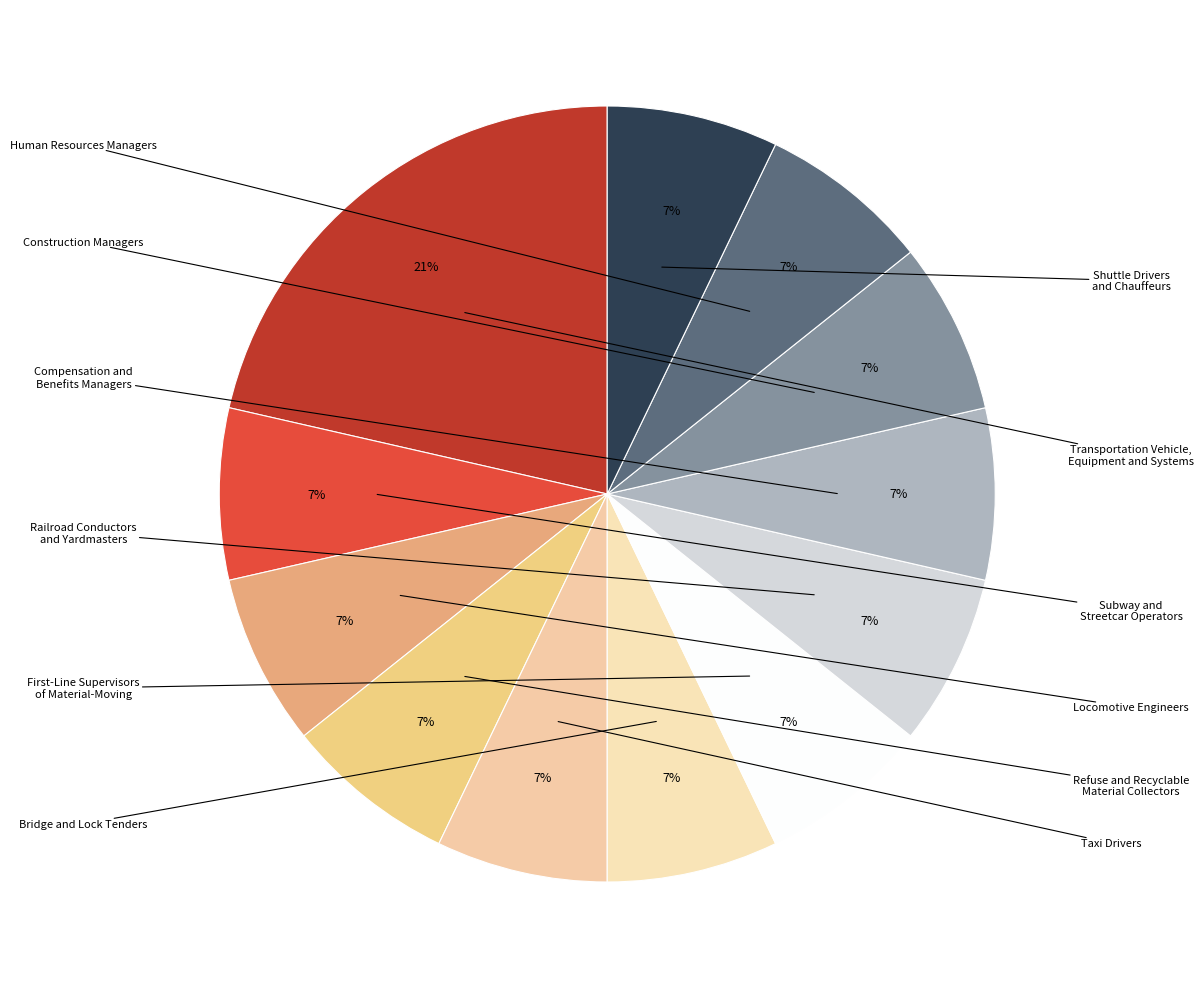

Rank the categories by value from highest to lowest.

Transportation Vehicle, Equipment and Systems, Subway and Streetcar Operators, Locomotive Engineers, Refuse and Recyclable Material Collectors, Taxi Drivers, Bridge and Lock Tenders, First-Line Supervisors of Material-Moving, Railroad Conductors and Yardmasters, Compensation and Benefits Managers, Construction Managers, Human Resources Managers, Shuttle Drivers and Chauffeurs